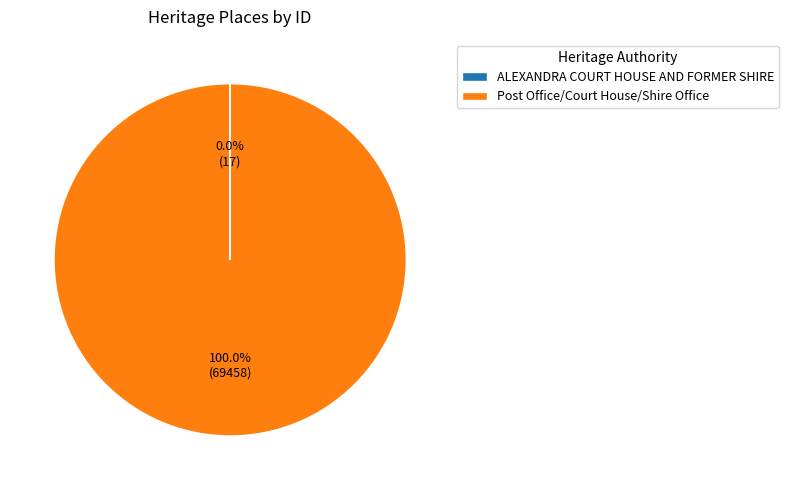

Is there a majority slice in this chart?

Yes